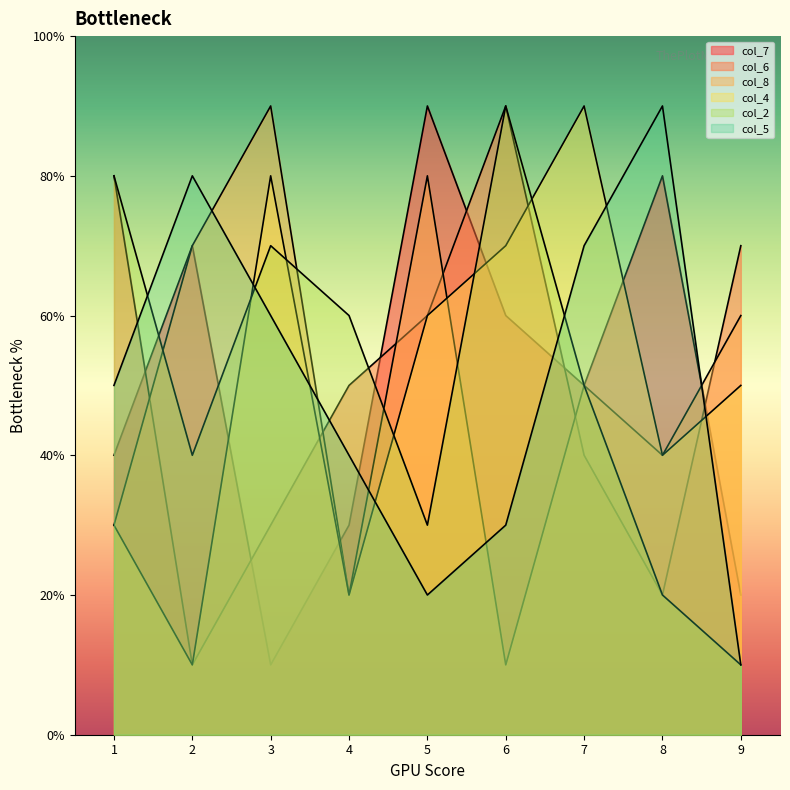

Rank the categories by col_7 value from highest to lowest.

5, 8, 2, 6, 7, 1, 4, 9, 3